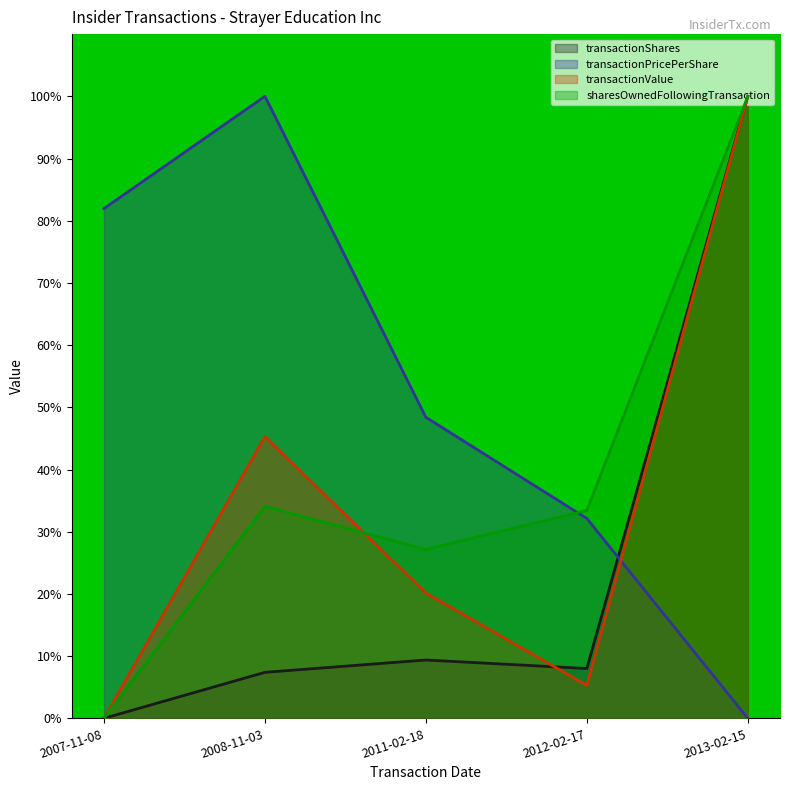

Reading left to right, transcribe all the data shown in this chart.

transactionShares: 0.0	7.4	9.4	8.0	100.0
transactionPricePerShare: 82.0	100.0	48.4	32.1	0.0
transactionValue: 0.0	45.3	20.1	5.3	100.0
sharesOwnedFollowingTransaction: 0.0	34.1	27.2	33.4	100.0